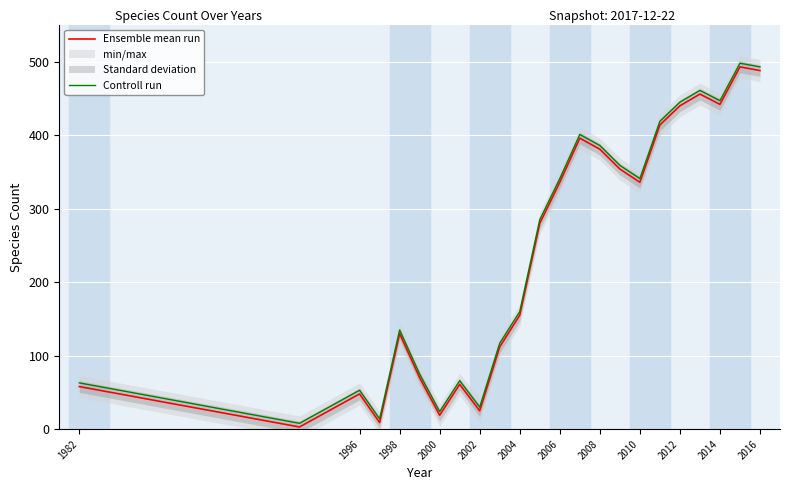

True or false: Controll run and Ensemble mean run intersect in this chart.

False